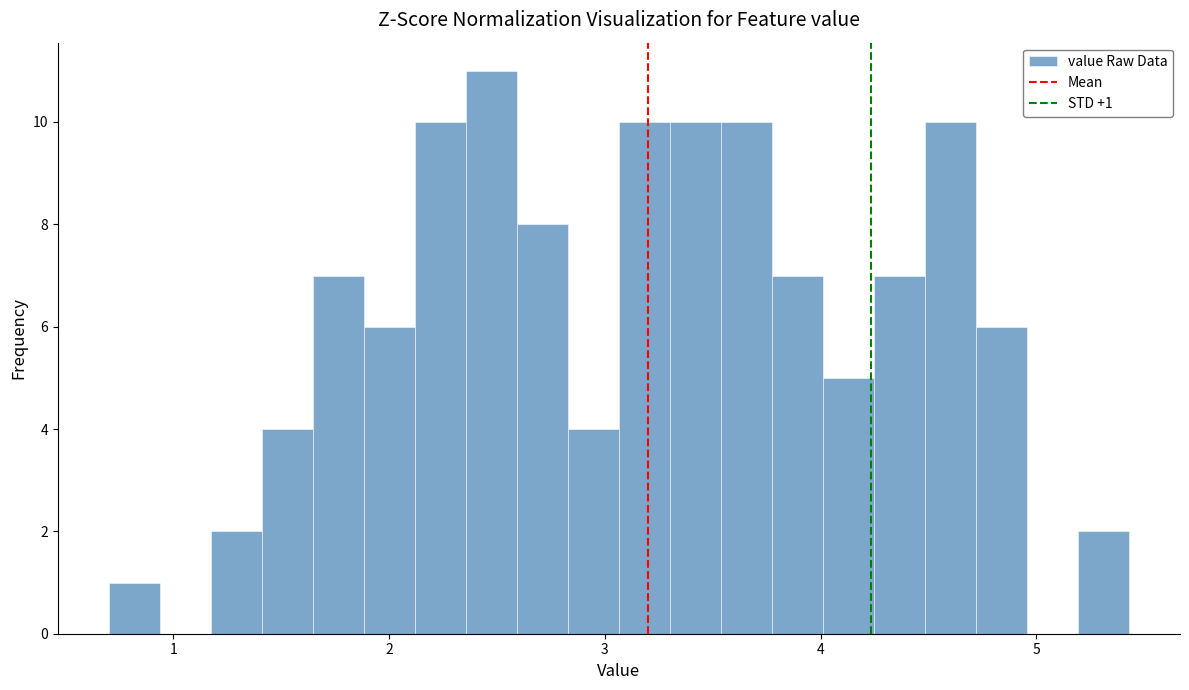

Read against the x-axis, roughly where is the centre of the tallest bar?

2.5